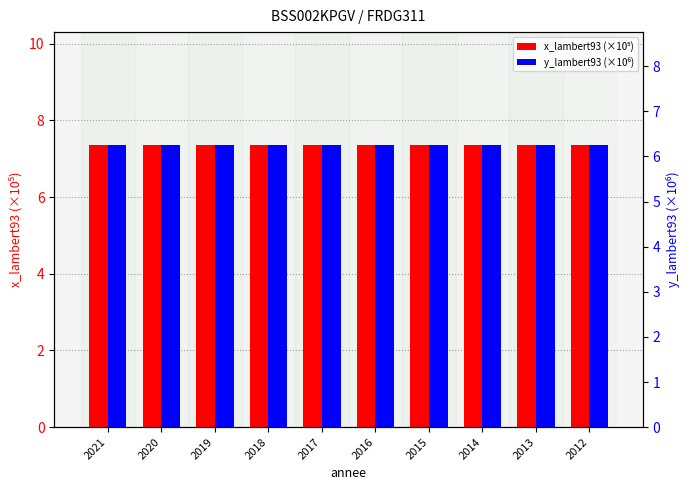

The value of x_lambert93 (×10⁵) at 2019 is 4.5. True or false?

False